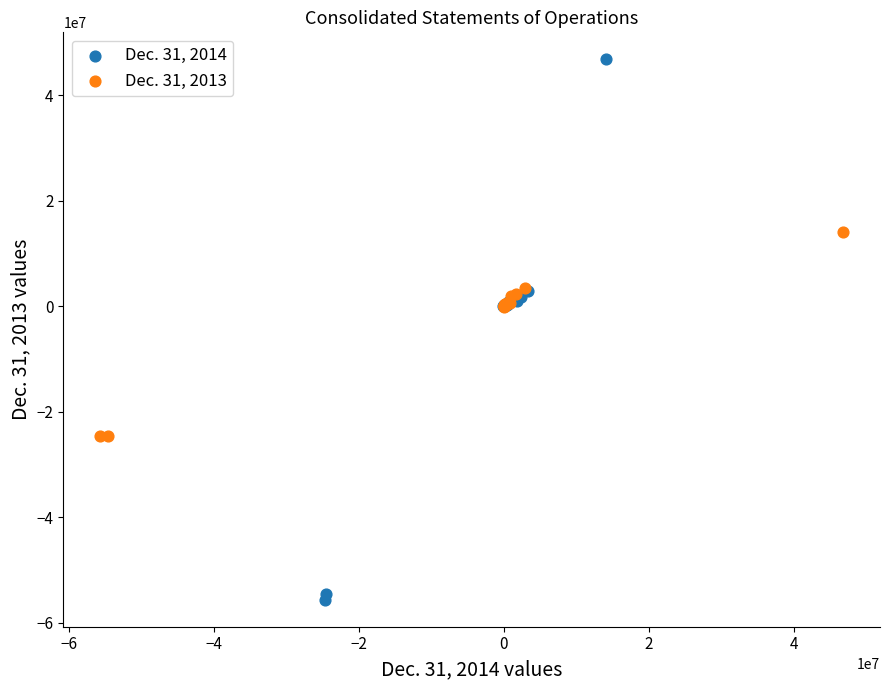

Which series contains the lowest Y value?

Dec. 31, 2014